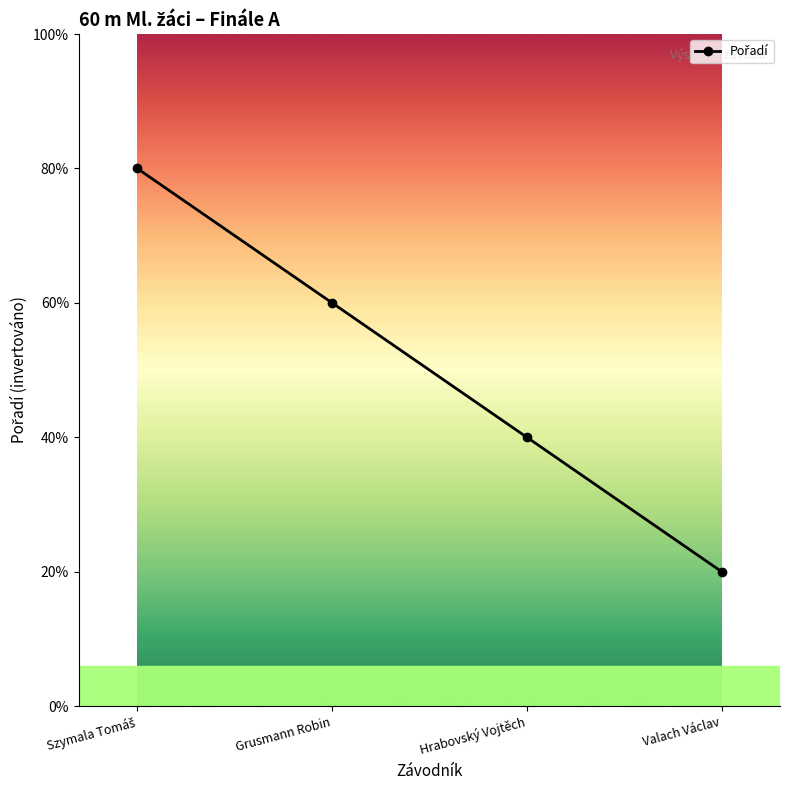

What is the label of the 1st point from the left?

Szymala Tomáš